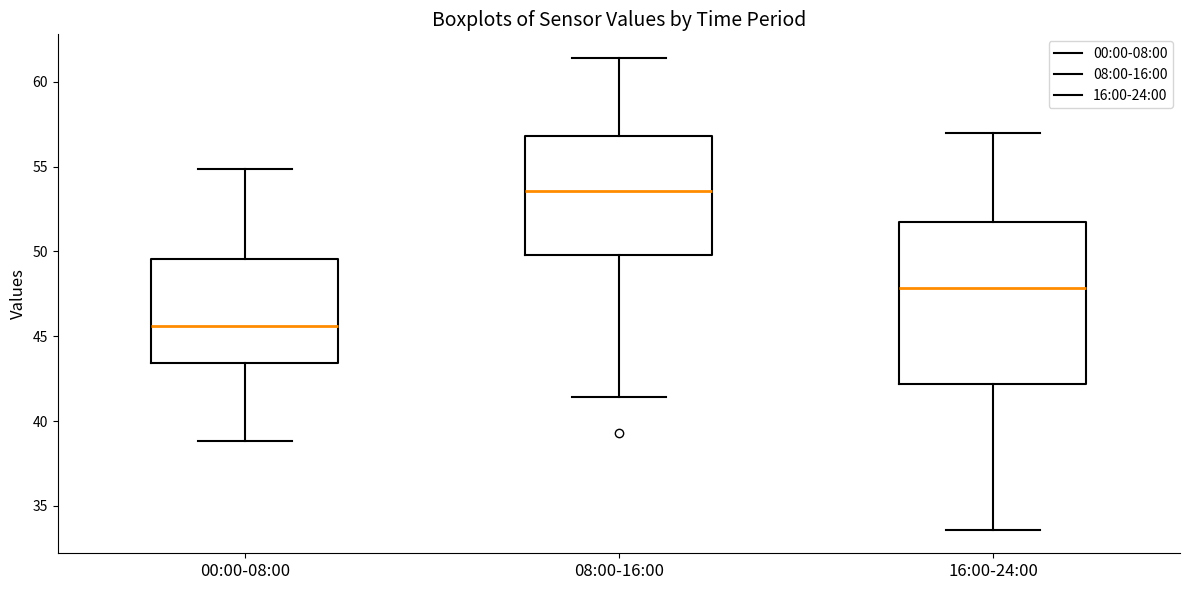

Where is the upper edge of the box for 16:00-24:00 on the y-axis? The values are not printed on the chart, so give them approximately, as read against the axis.

52.0